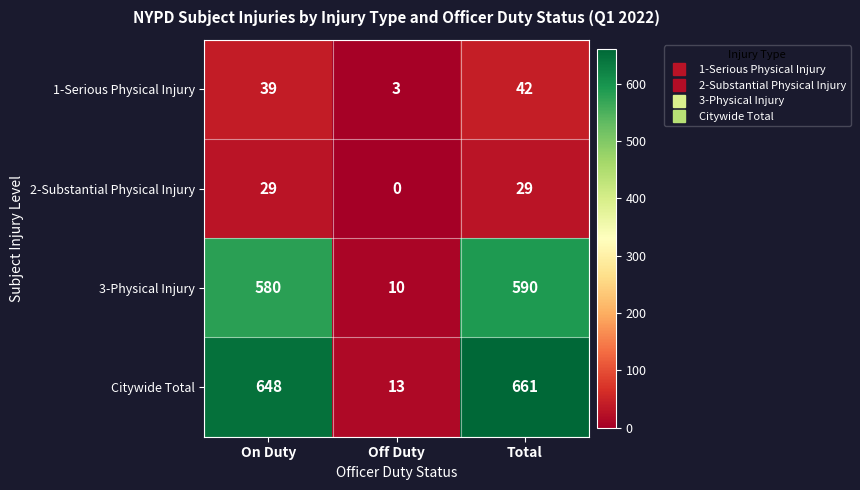

Which category has the lowest value across all series?

Off Duty